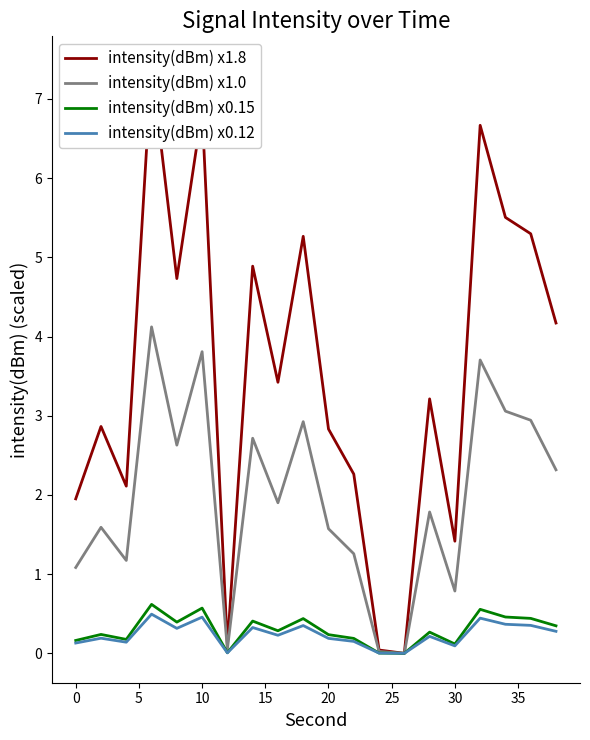

True or false: intensity(dBm) x0.12 and intensity(dBm) x1.8 intersect in this chart.

False